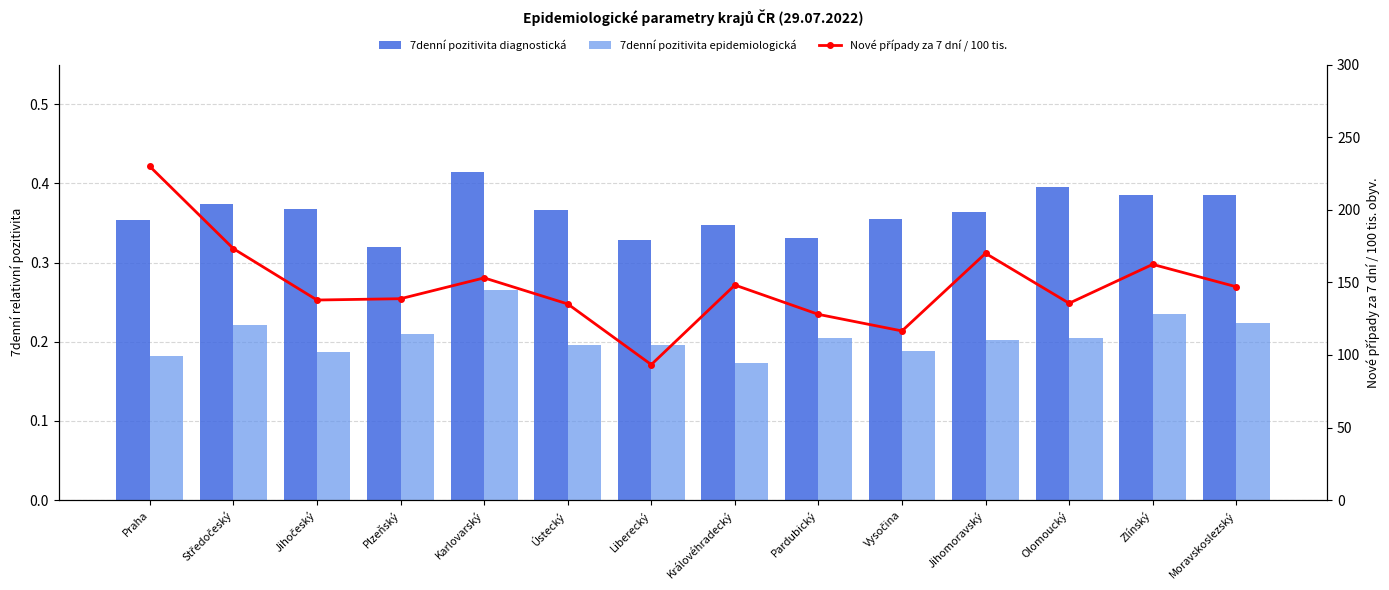

How many values in the Nové případy za 7 dní / 100 tis. series are below 146?

7